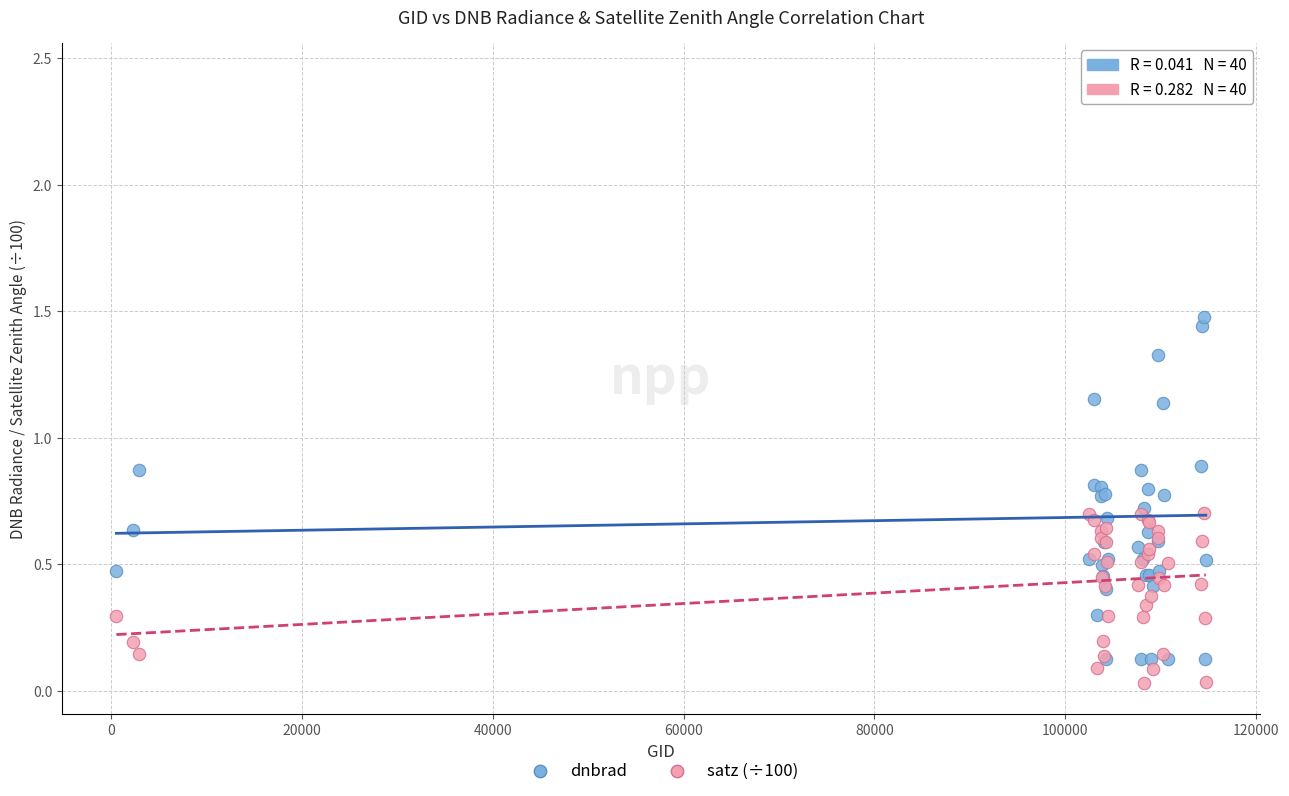

Which series reaches the maximum Y coordinate?

dnbrad